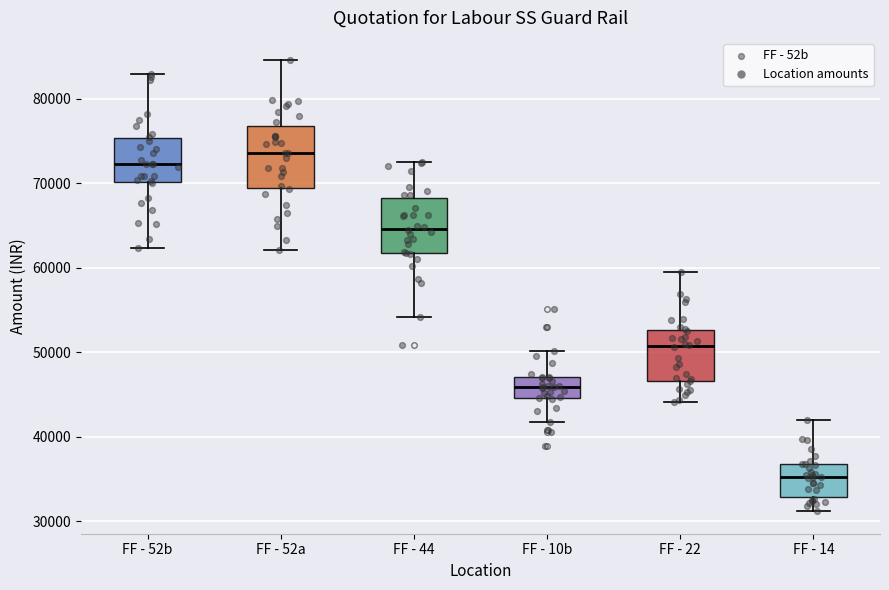

Reading left to right, read every box against the y-axis: the position of its median line, the range the box covers, and the ends of its whiskers. The values are not printed on the chart, so give them approximately, as read against the axis.

FF - 52b: median 72000, box 70000 to 75000, whiskers 62000 to 83000
FF - 52a: median 74000, box 69000 to 77000, whiskers 62000 to 85000
FF - 44: median 65000, box 62000 to 68000, whiskers 54000 to 72000
FF - 10b: median 46000, box 45000 to 47000, whiskers 42000 to 50000
FF - 22: median 51000, box 47000 to 53000, whiskers 44000 to 59000
FF - 14: median 35000, box 33000 to 37000, whiskers 31000 to 42000